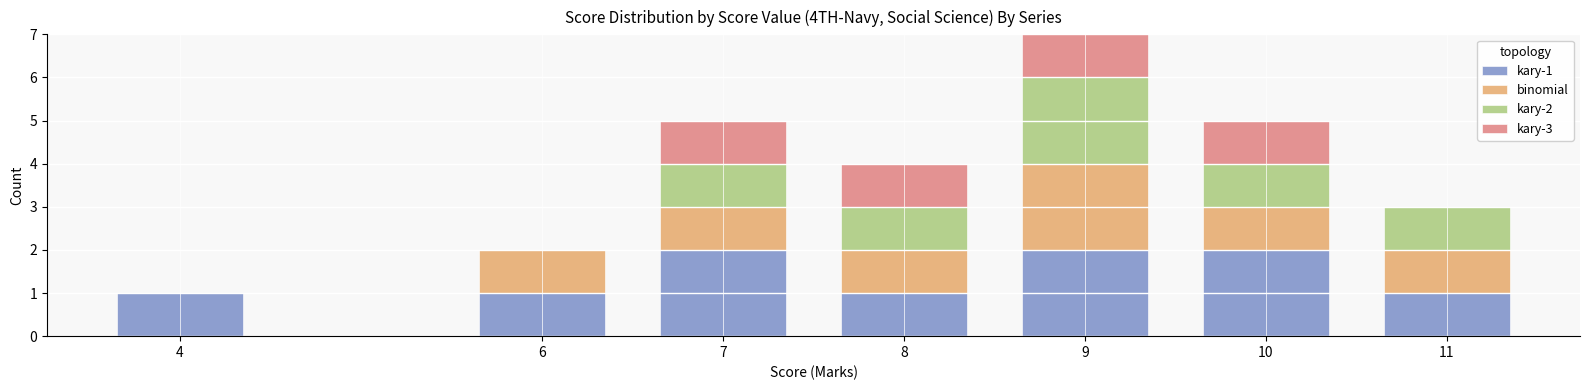

At how many categories does at least one series exceed 1?

3